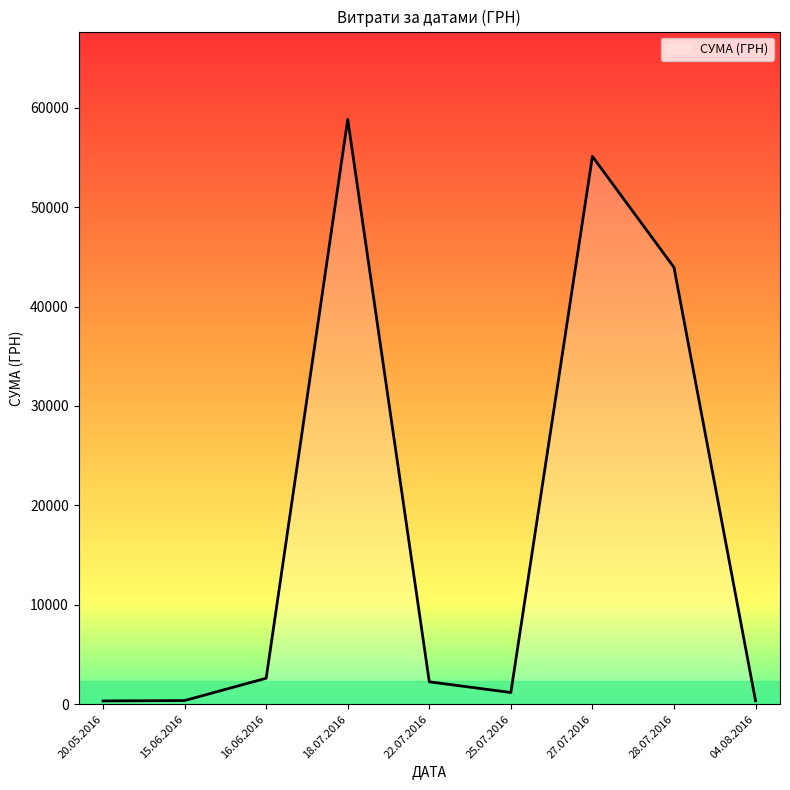

What is the sum of all values?

164986.4